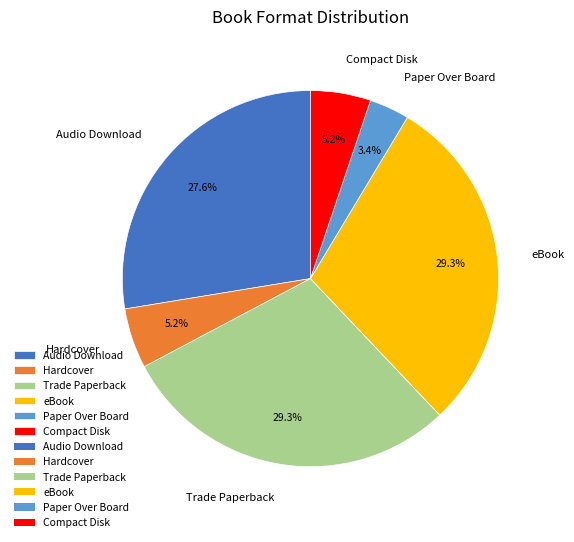

What is the smallest slice in the pie chart?

Paper Over Board